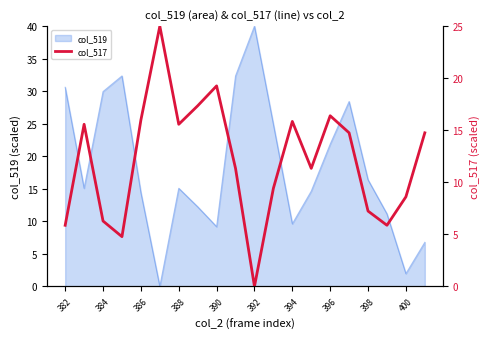

Is it true that col_519 equals 4.9 at 390?

False